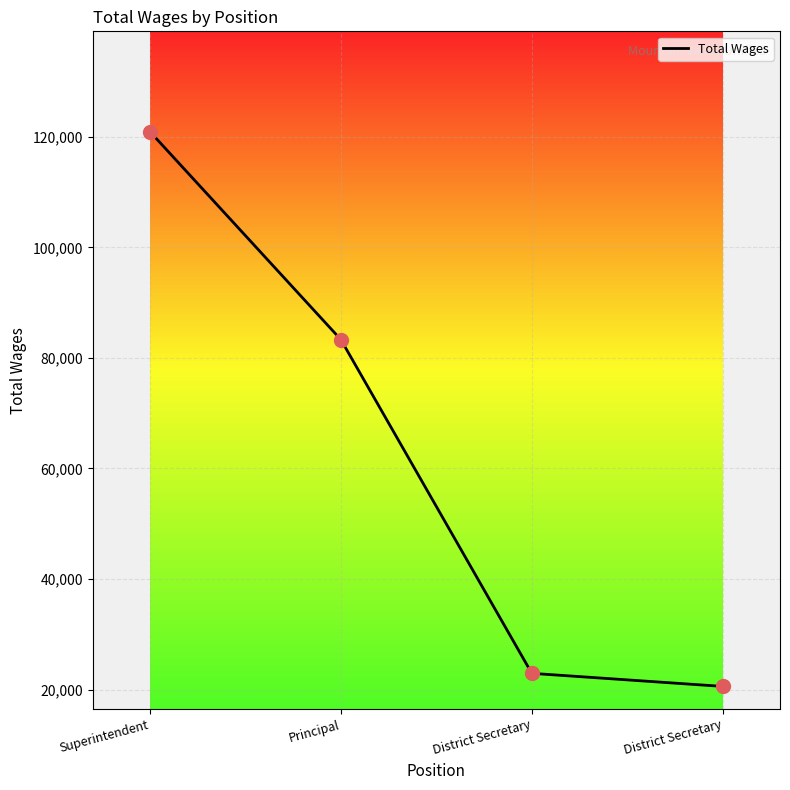

Approximately how many times larger is the value at Superintendent compared to Principal?

1.5